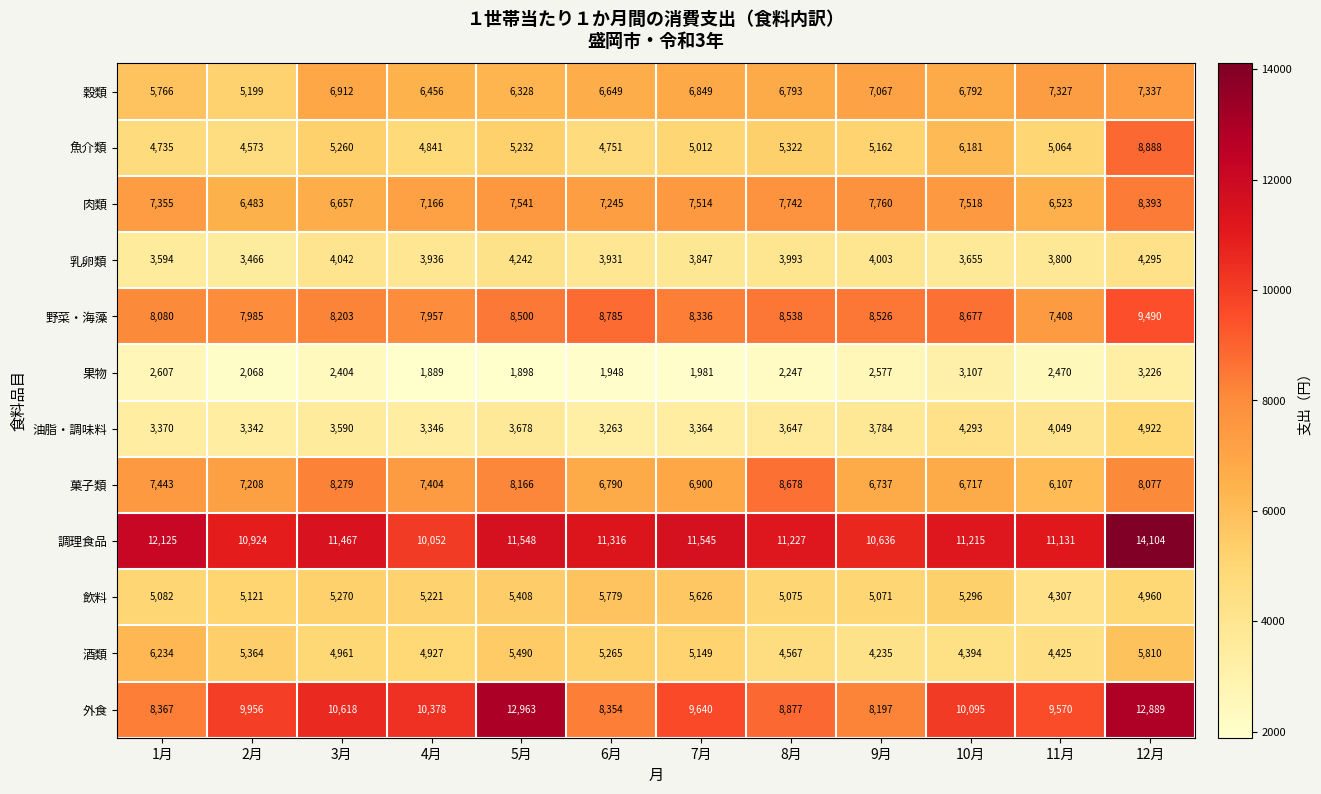

True or false: 果物 has a value of 3334 at 2月.

False